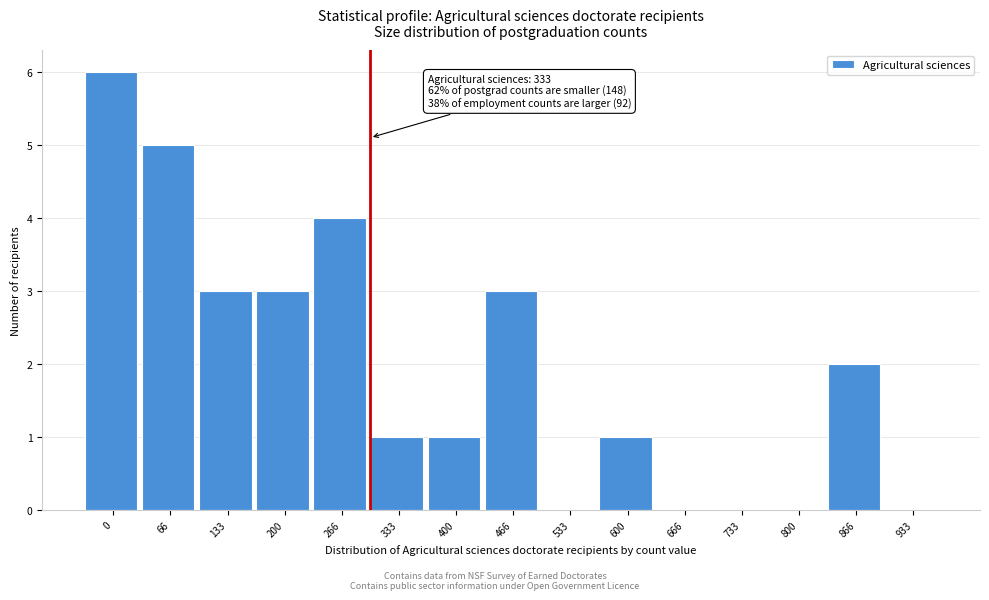

Reading left to right, transcribe all the data shown in this chart.

0=6	66=5	133=3	200=3	266=4	333=1	400=1	466=3	533=0	600=1	666=0	733=0	800=0	866=2	933=0